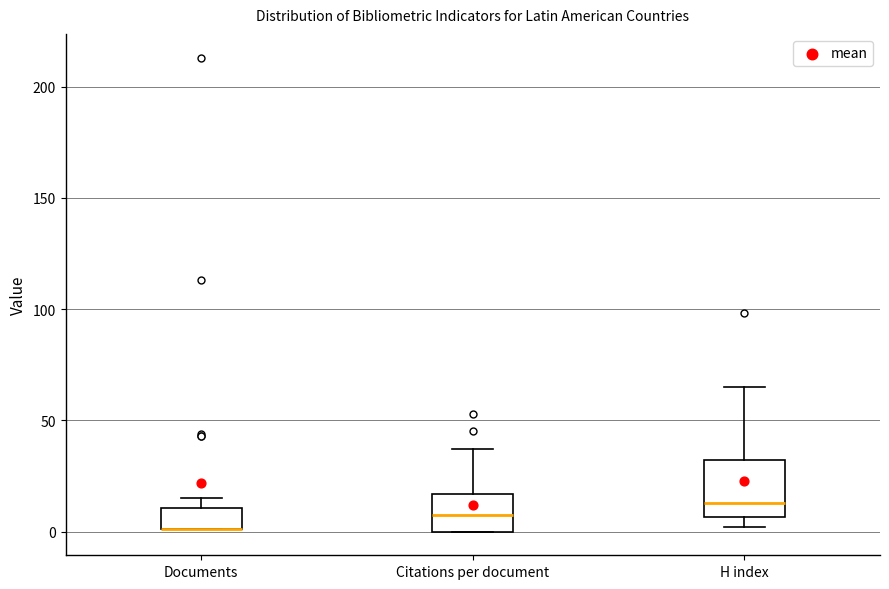

Reading left to right, transcribe this box plot: for each box, give where its median line is, the range the box spans, and where its two whiskers end, as read against the y-axis. The values are not printed on the chart, so give them approximately, as read against the axis.

Documents: median 0 (drawn on the box's lower edge), box 0 to 10, whiskers 0 to 15
Citations per document: median 10, box 0 to 15, whiskers 0 to 35
H index: median 15, box 5 to 30, whiskers 0 to 65